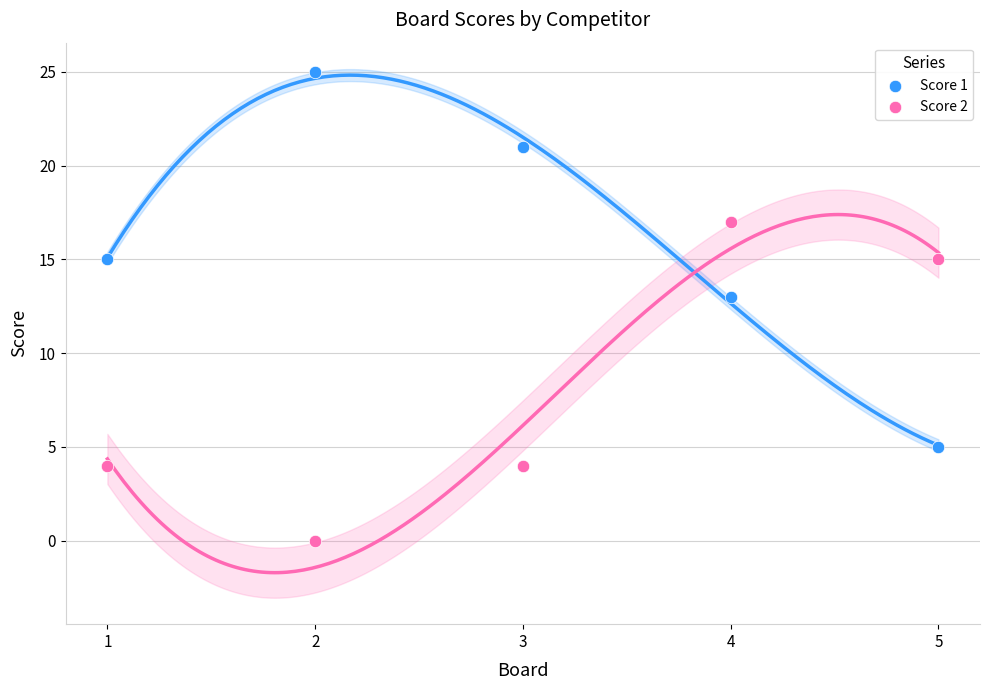

What are all the series names shown in the legend?

Score 1, Score 2